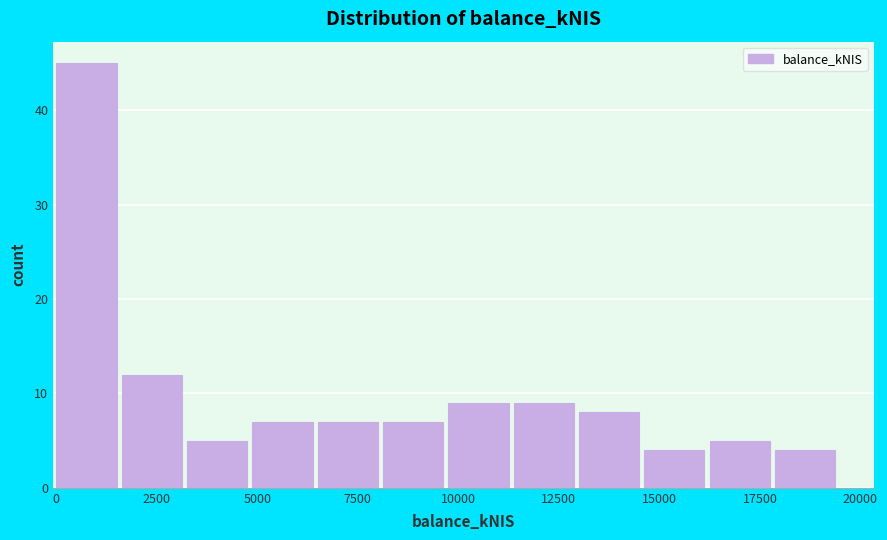

Read against the x-axis, roughly where is the centre of the tallest bar?

1000